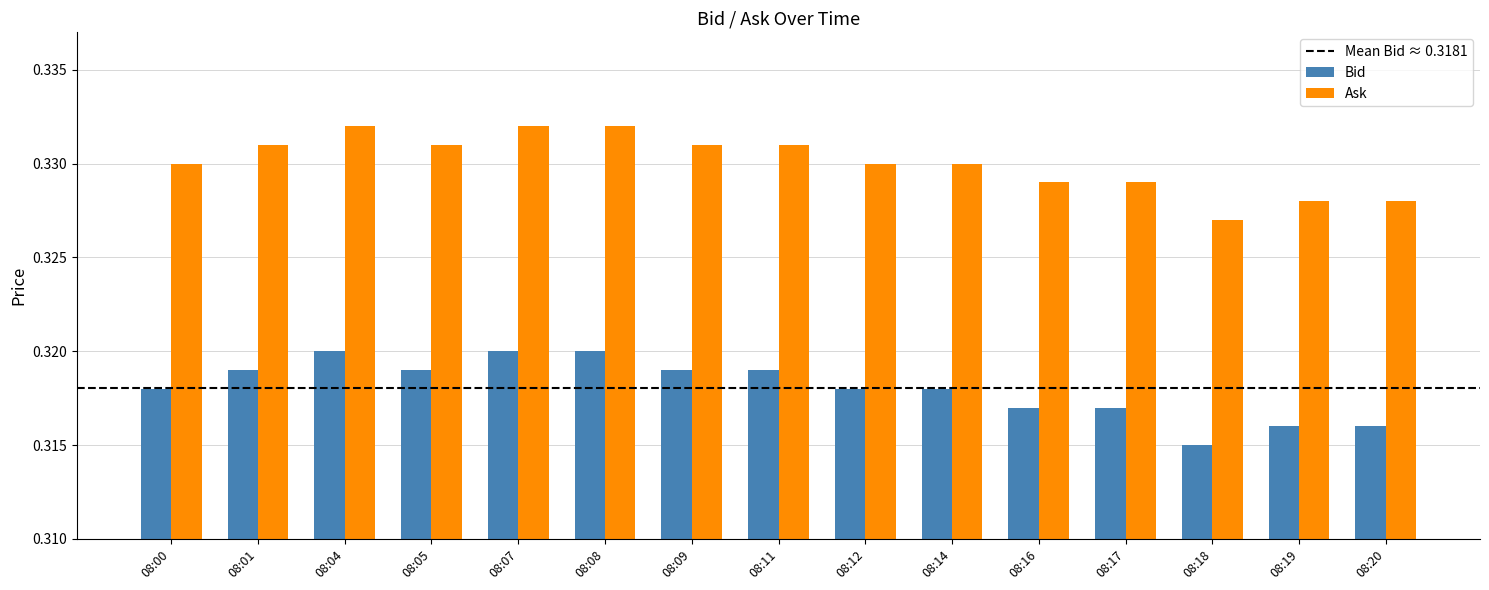

At how many categories does at least one series exceed 0?

15